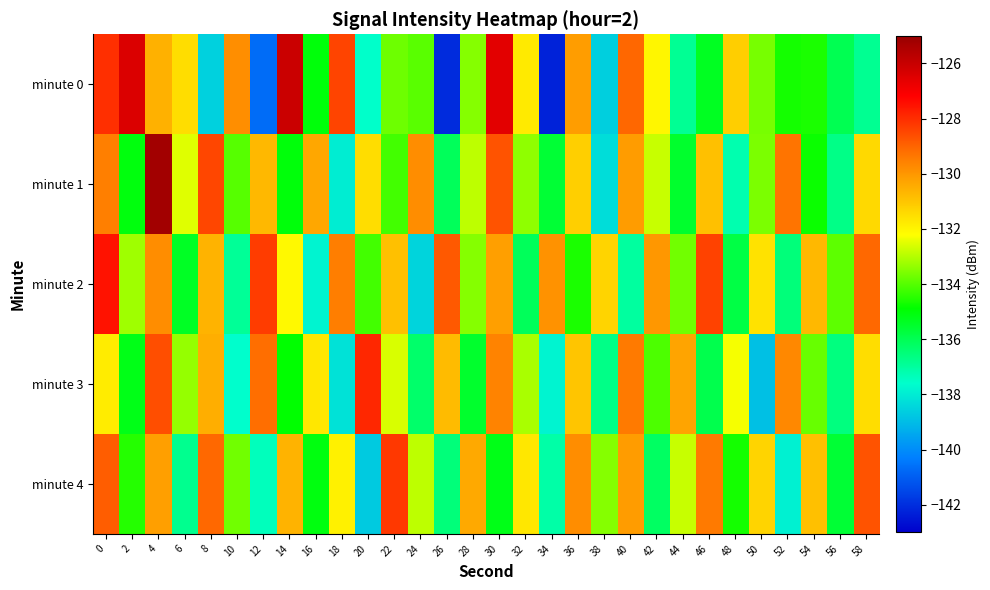

List the series in order of their overall mean, highest first.

minute 2, minute 1, minute 4, minute 3, minute 0